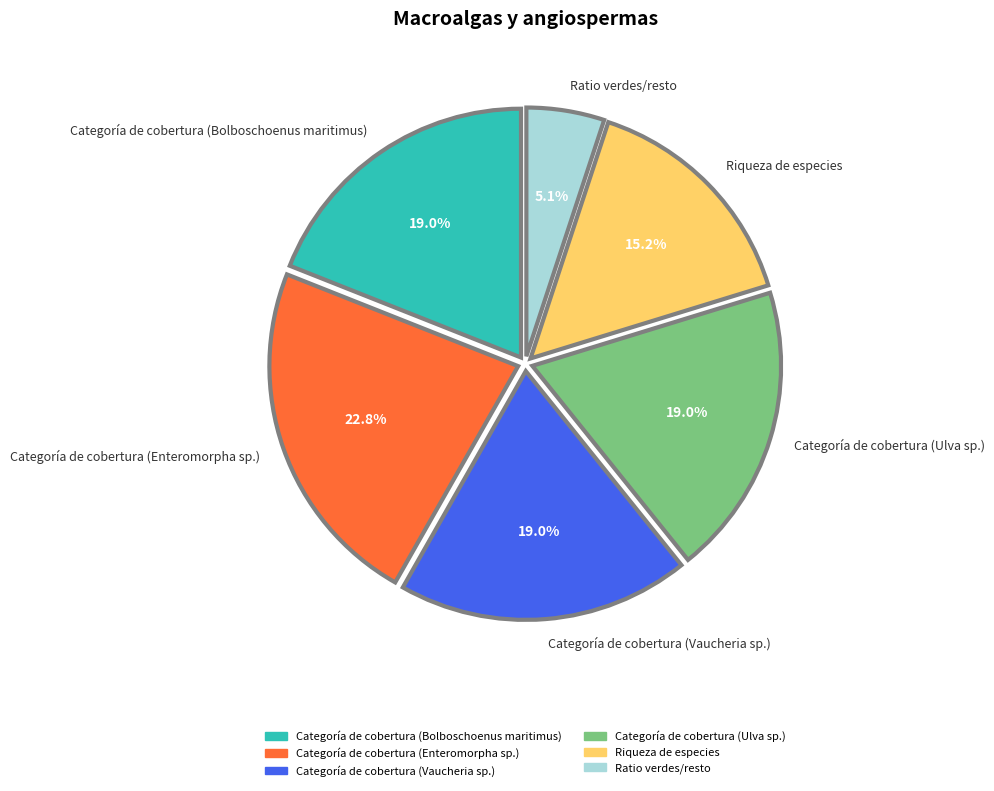

Which slice is the smallest?

Ratio verdes/resto